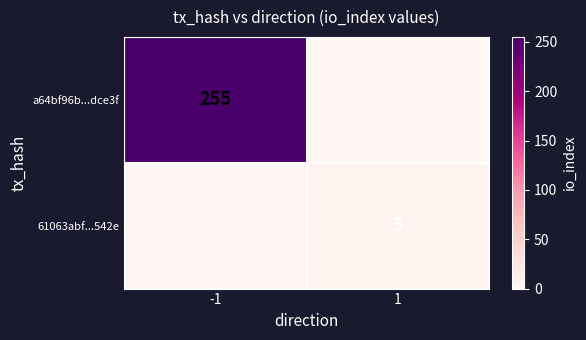

Is it true that 61063abf...542e equals 5 at 1?

True